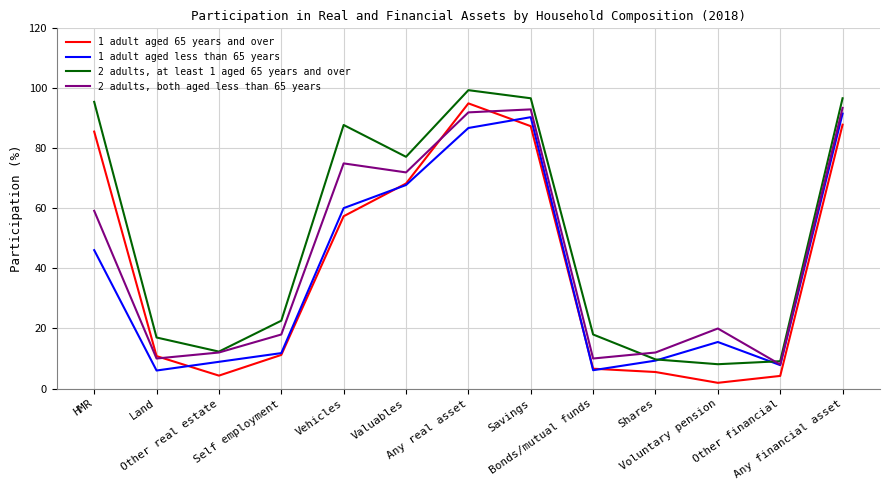

The 1 adult aged 65 years and over series shows 6.6 at Bonds/mutual funds. True or false?

True